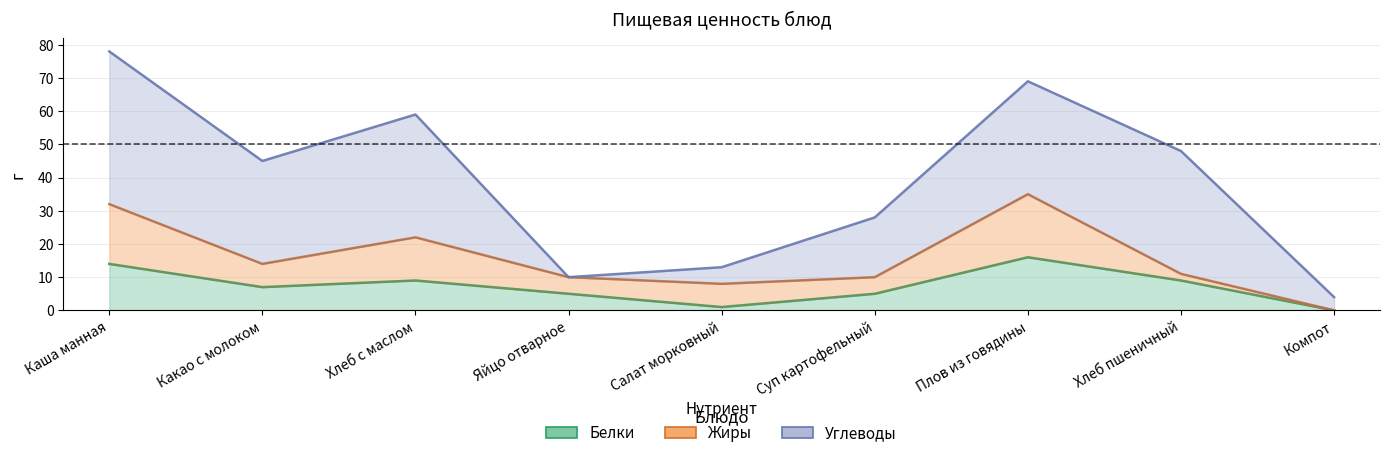

Which series has the widest spread of values?

Углеводы